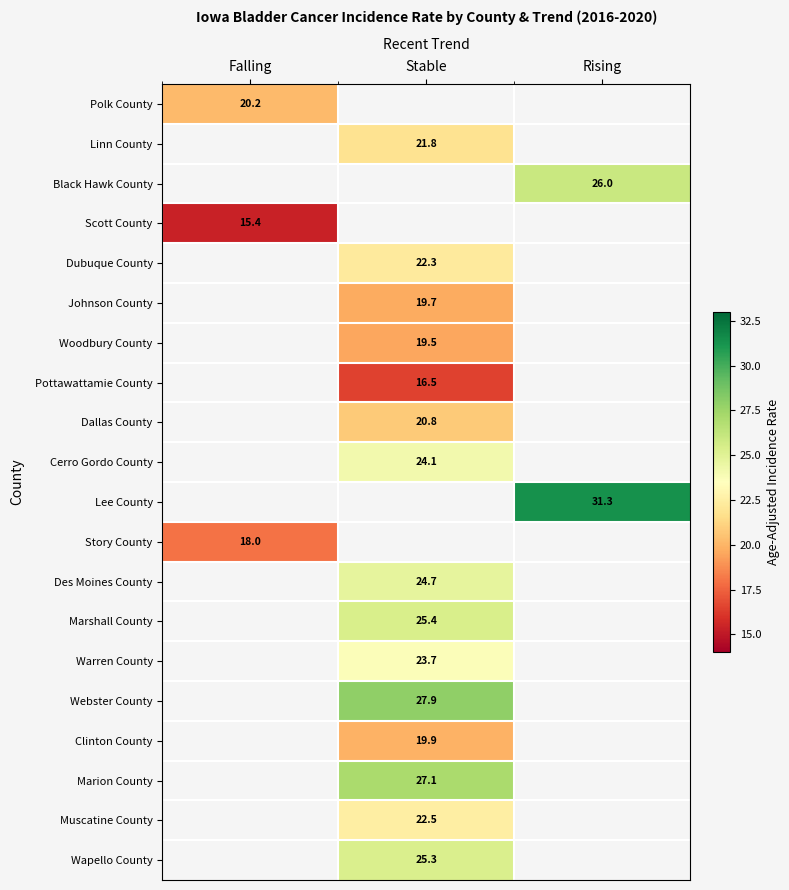

Count the number of categories in the chart.

3